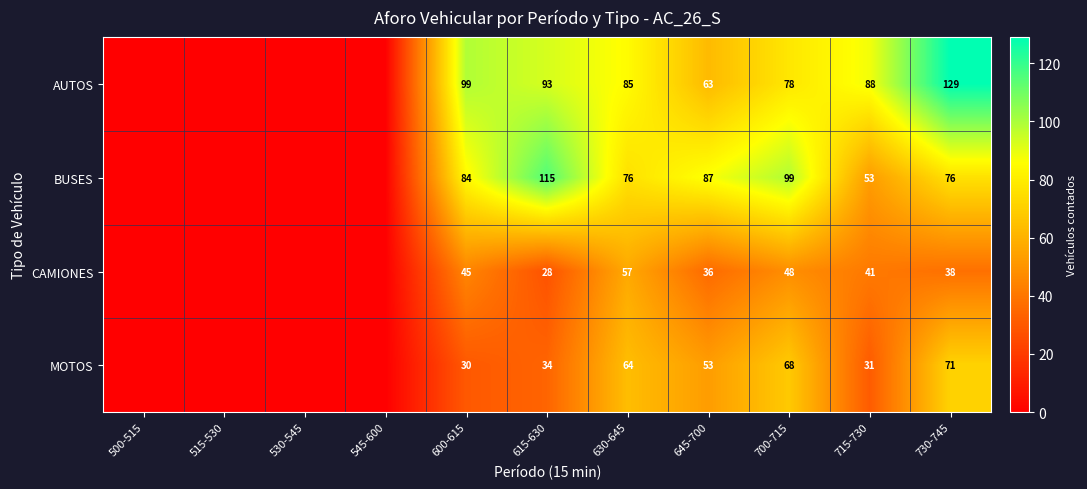

How many data points does each series have?

11